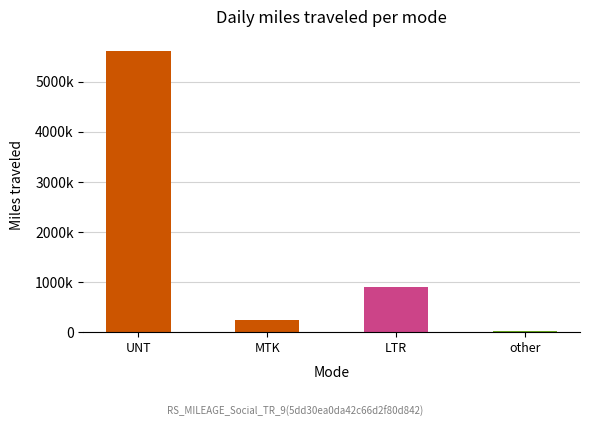

What is the average value?

1692549.4